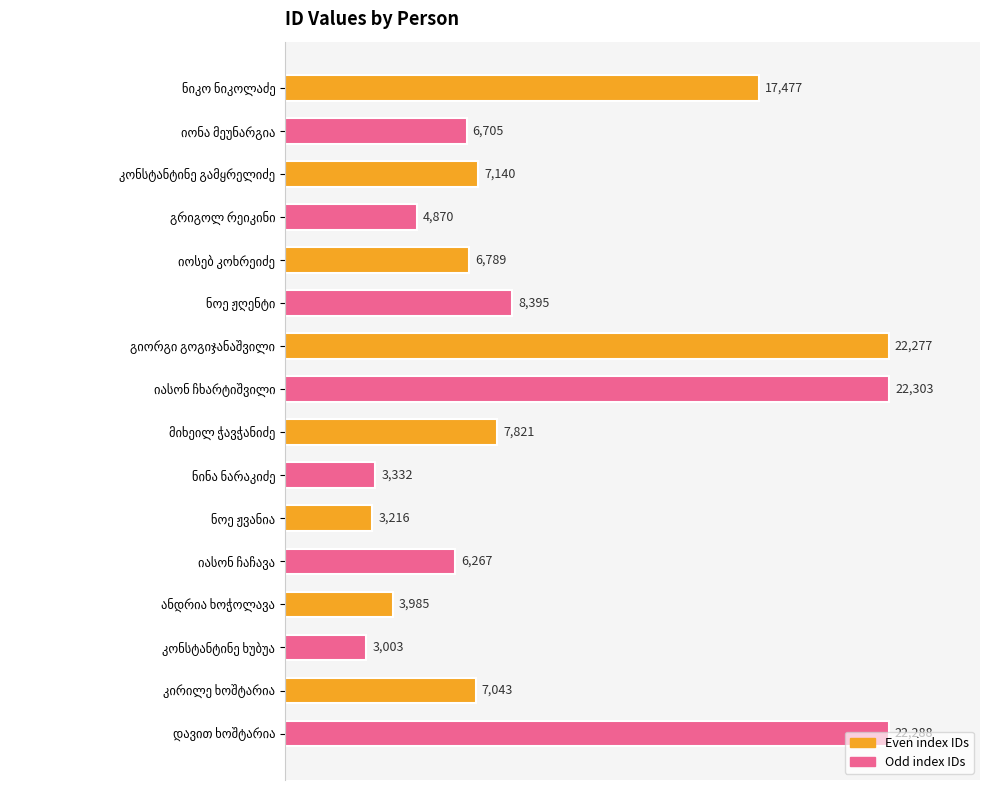

What is the value of the 11th bar from the top?

3216